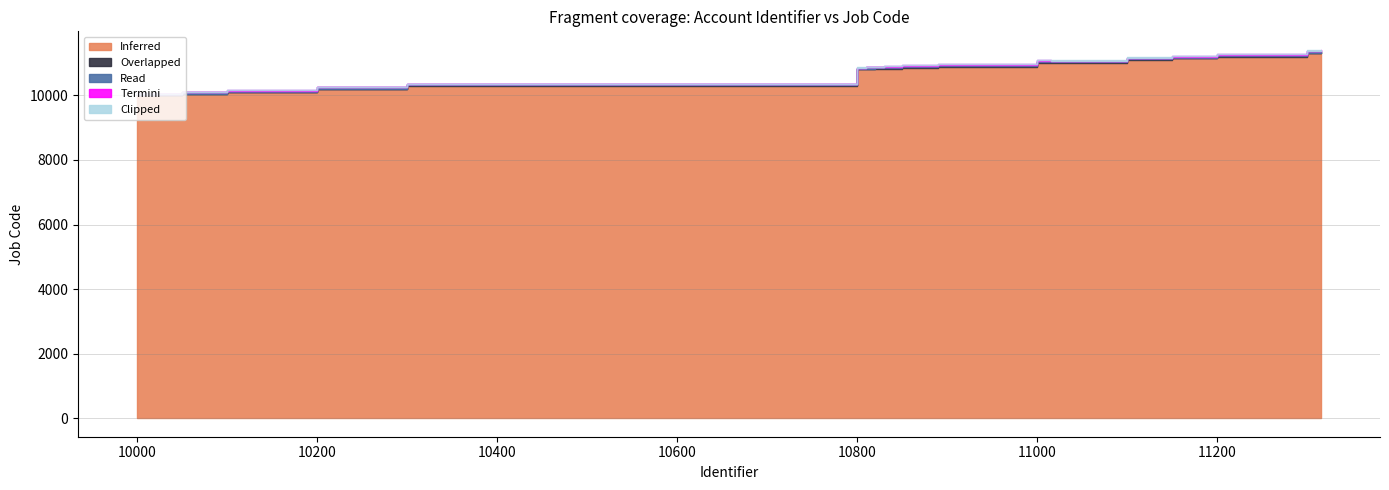

Count the number of categories in the chart.

20